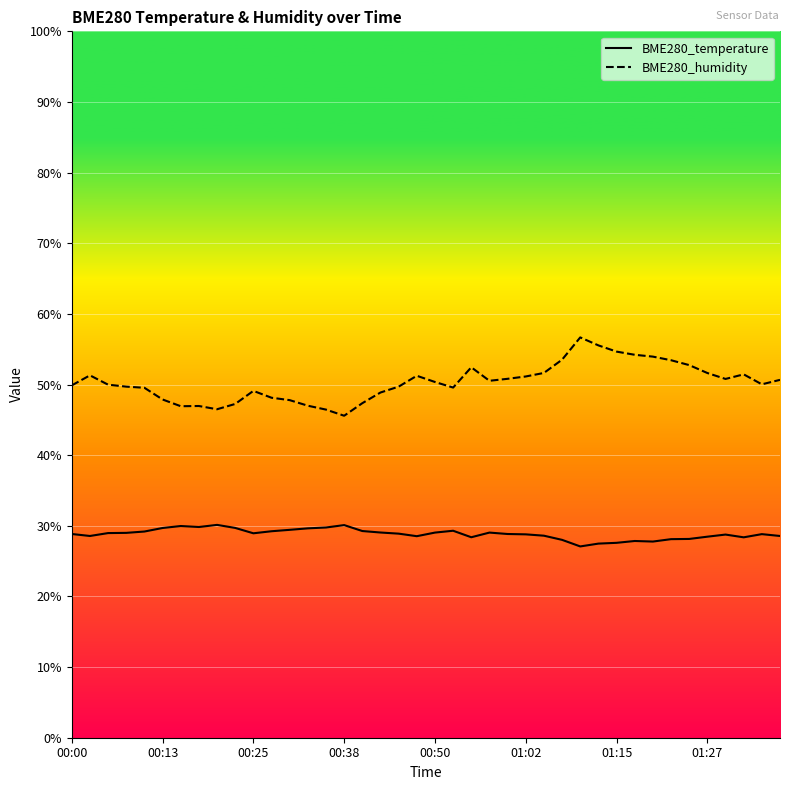

What is the maximum value shown in the chart?

56.7